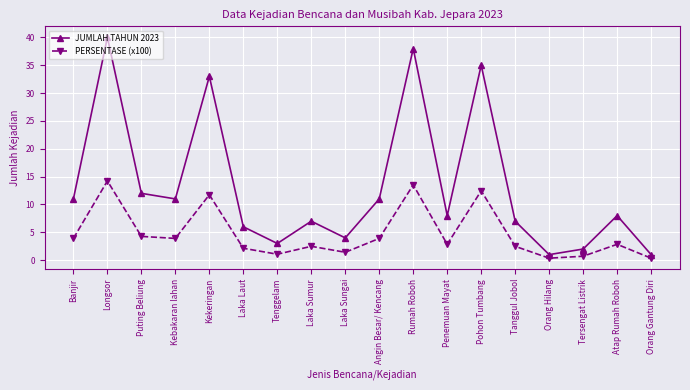

Reading left to right, list all the values displayed in this chart.

JUMLAH TAHUN 2023: 11.0	40.0	12.0	11.0	33.0	6.0	3.0	7.0	4.0	11.0	38.0	8.0	35.0	7.0	1.0	2.0	8.0	1.0
PERSENTASE (x100): 3.9	14.2	4.3	3.9	11.7	2.1	1.1	2.5	1.4	3.9	13.5	2.9	12.5	2.5	0.4	0.7	2.9	0.4